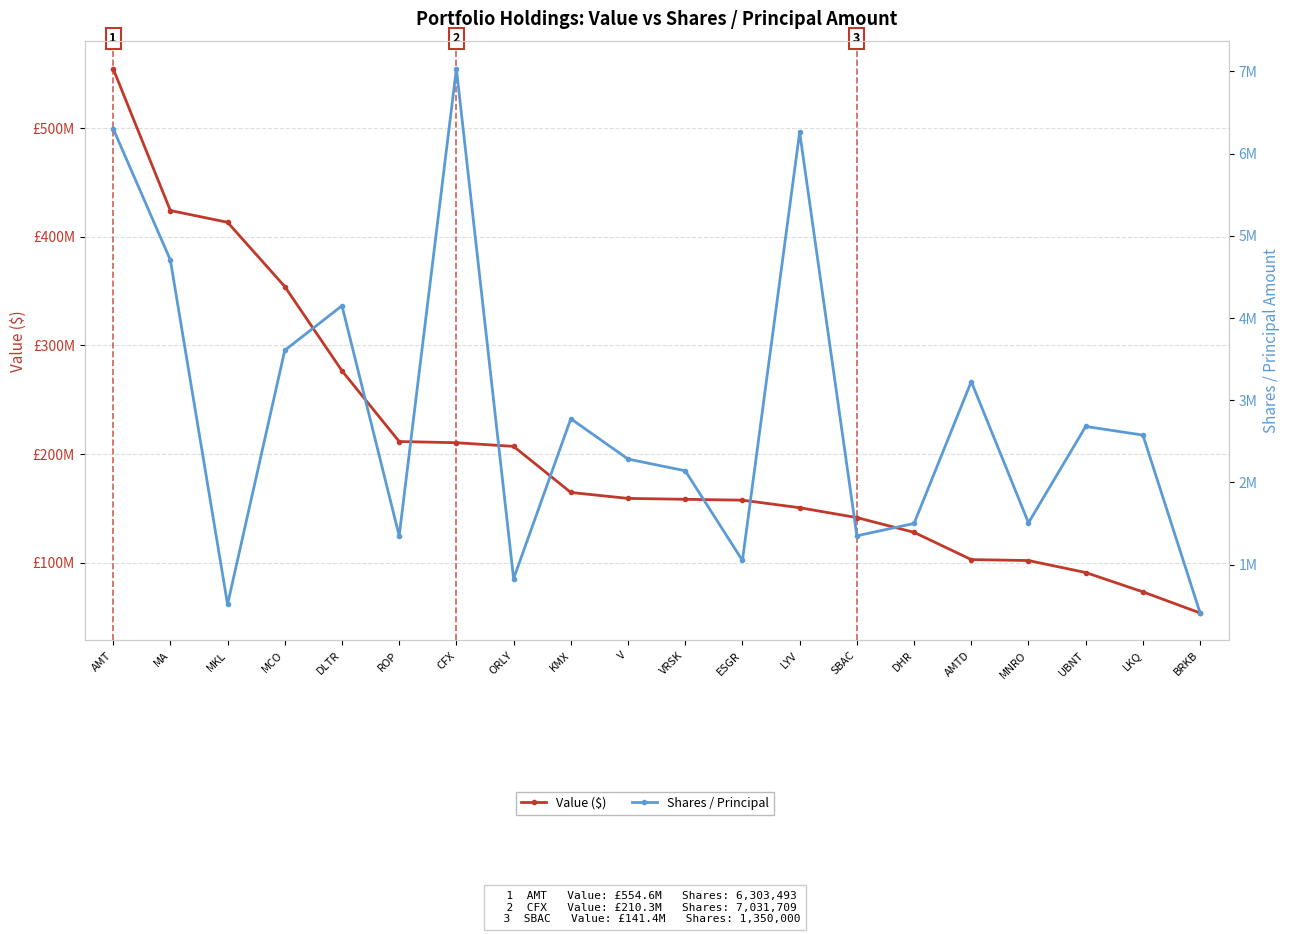

Which series has the widest spread of values?

Value ($)